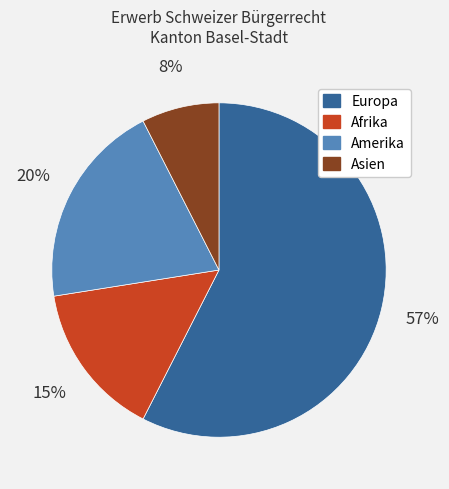

To the nearest percent, what portion does Asien represent?

8%